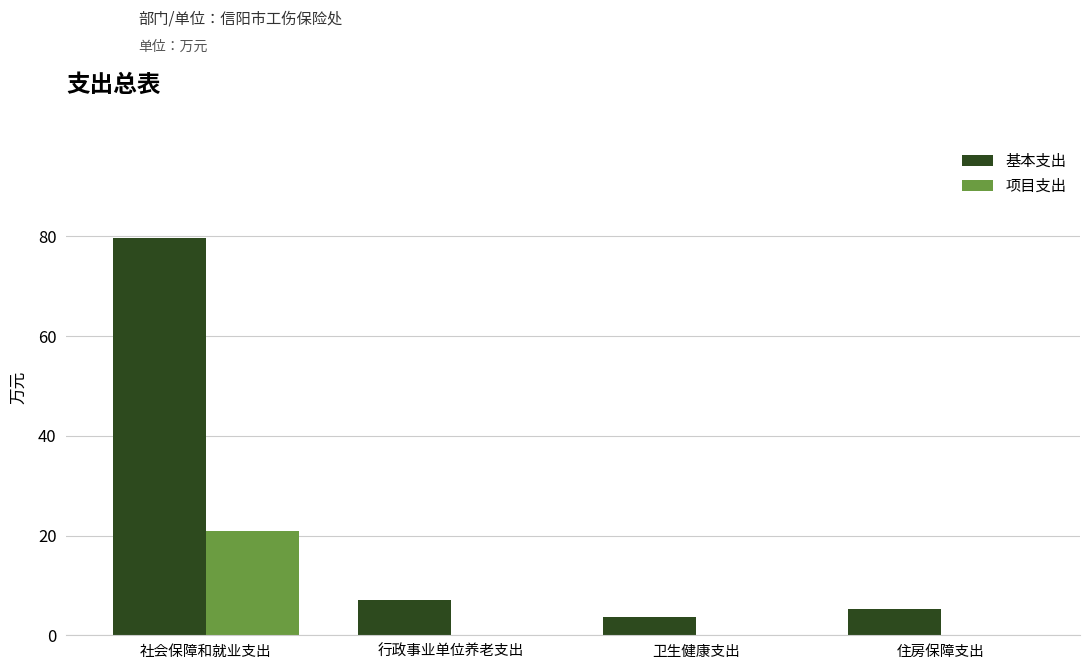

At which category is the sum across all series the highest?

社会保障和就业支出